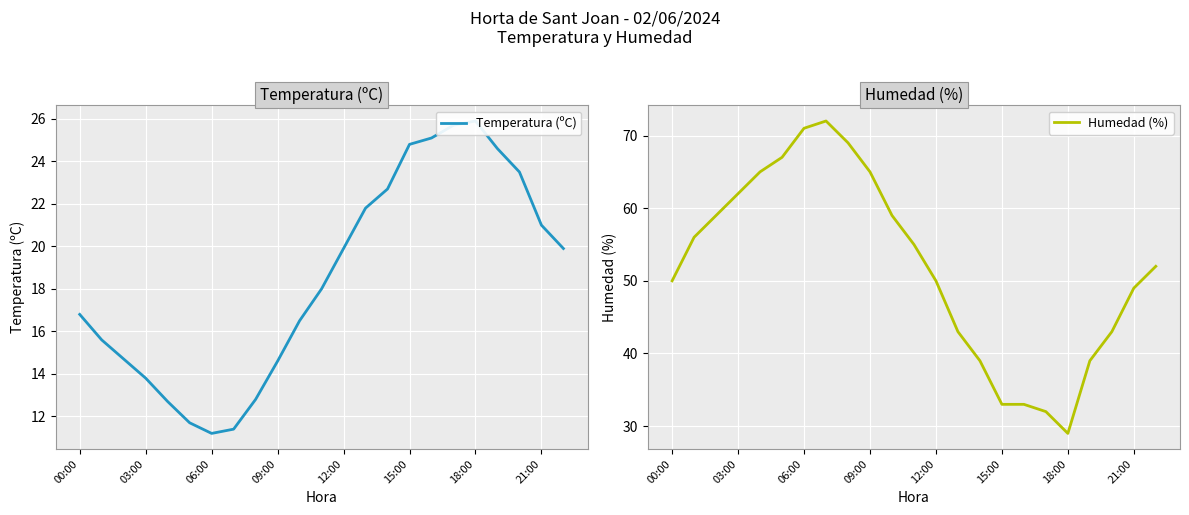

How many lines are shown in the chart?

2